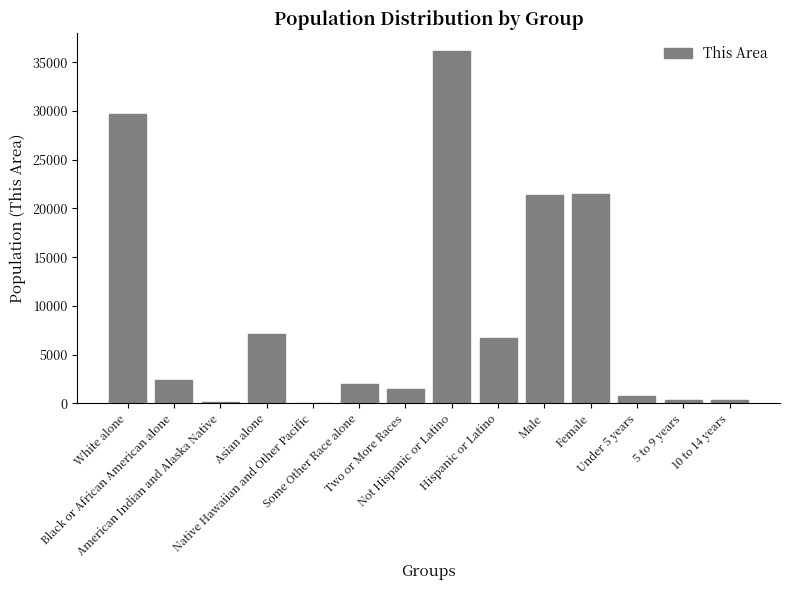

What is the greatest value displayed?

36155